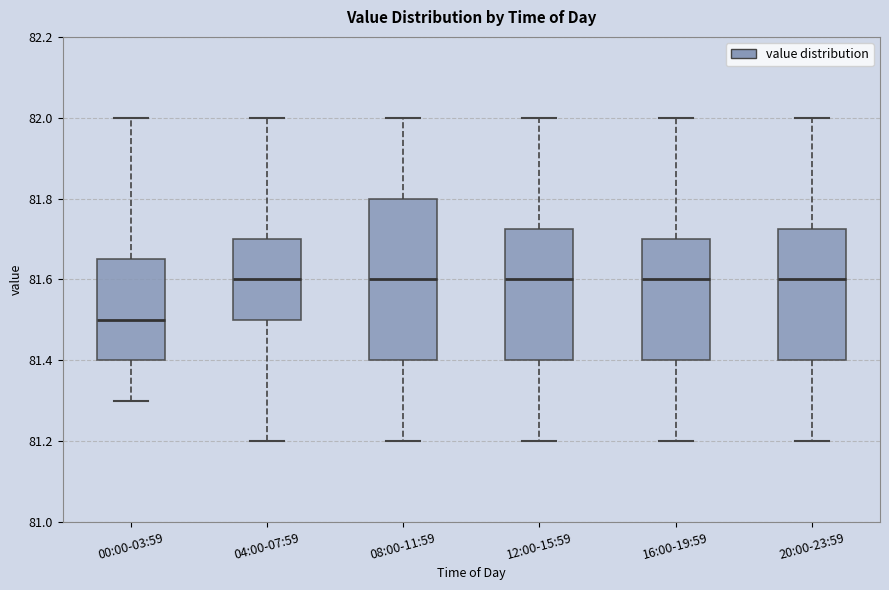

Reading left to right, transcribe this box plot: for each box, give where its median line is, the range the box spans, and where its two whiskers end, as read against the y-axis. The values are not printed on the chart, so give them approximately, as read against the axis.

00:00-03:59: median 81.50, box 81.40 to 81.66, whiskers 81.30 to 82.00
04:00-07:59: median 81.60, box 81.50 to 81.70, whiskers 81.20 to 82.00
08:00-11:59: median 81.60, box 81.40 to 81.80, whiskers 81.20 to 82.00
12:00-15:59: median 81.60, box 81.40 to 81.72, whiskers 81.20 to 82.00
16:00-19:59: median 81.60, box 81.40 to 81.70, whiskers 81.20 to 82.00
20:00-23:59: median 81.60, box 81.40 to 81.72, whiskers 81.20 to 82.00